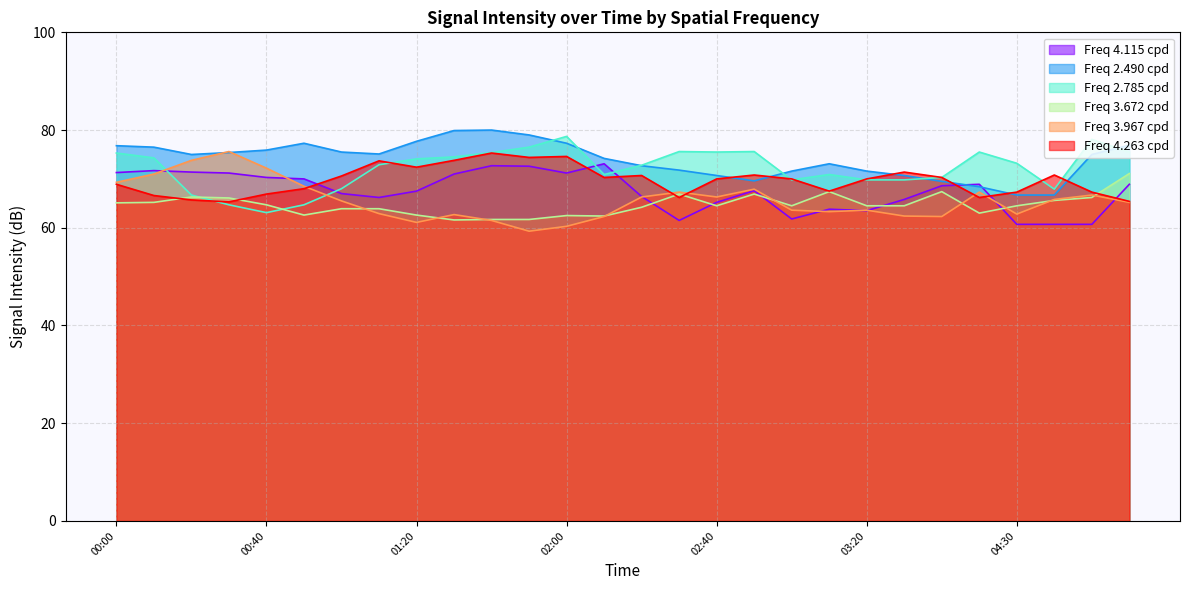

How many lines are shown in the chart?

6